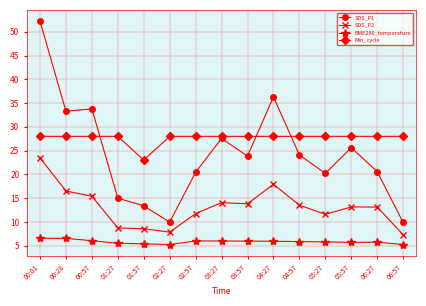

True or false: BME280_temperature and SDS_P2 intersect in this chart.

False